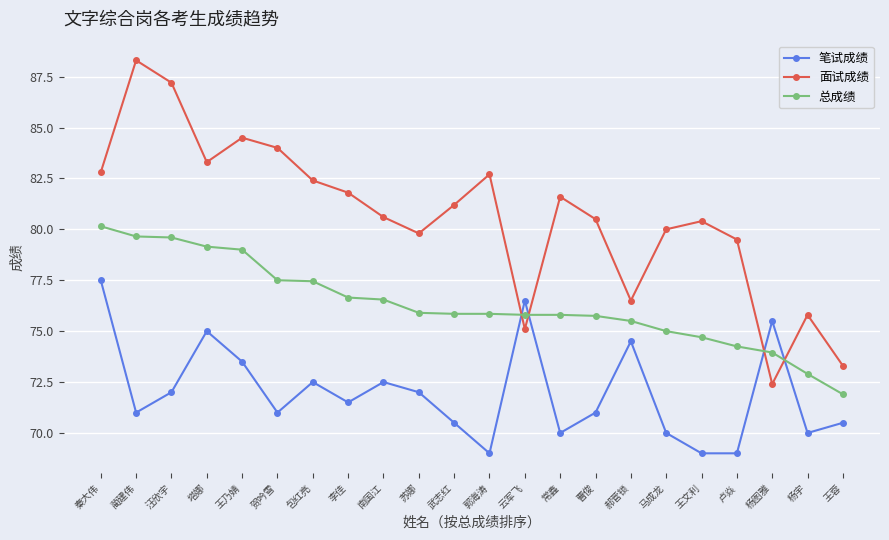

What is the total value across all series at 王蓉?

215.7